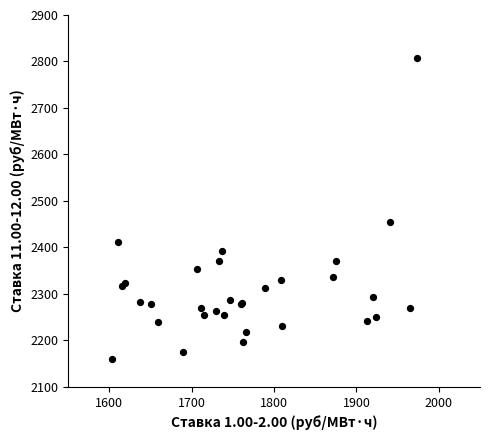

What Y value in the scatter plot is closest to 2484?

2454.9